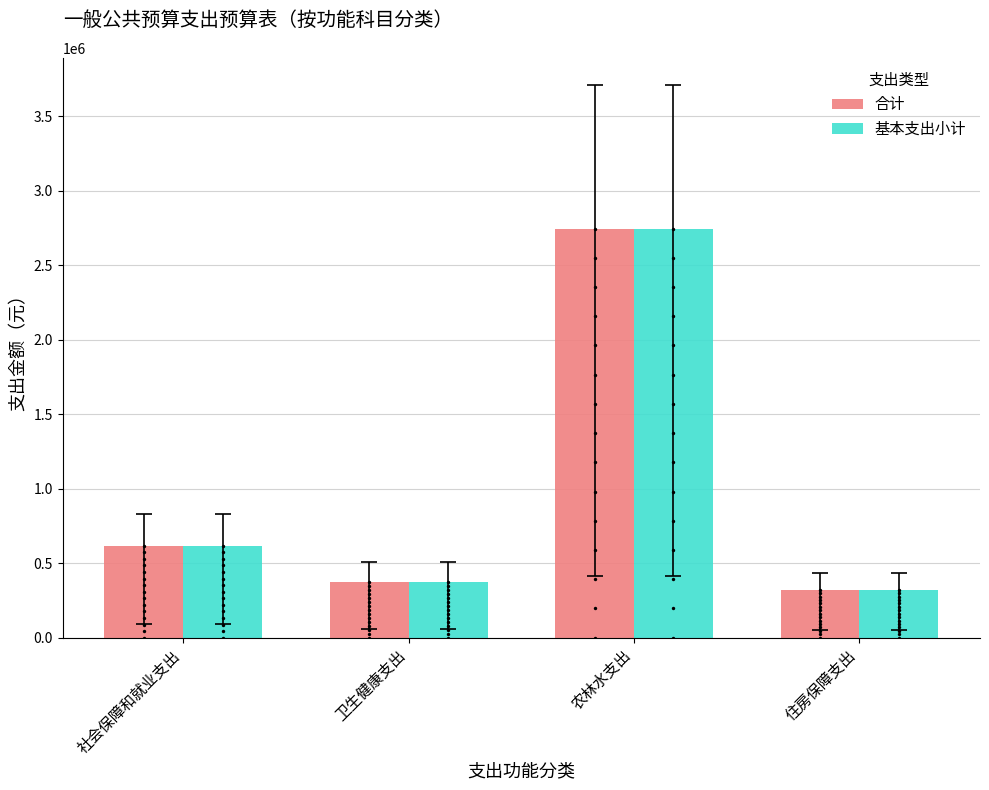

What is the total value across all series at 农林水支出?

5489674.5